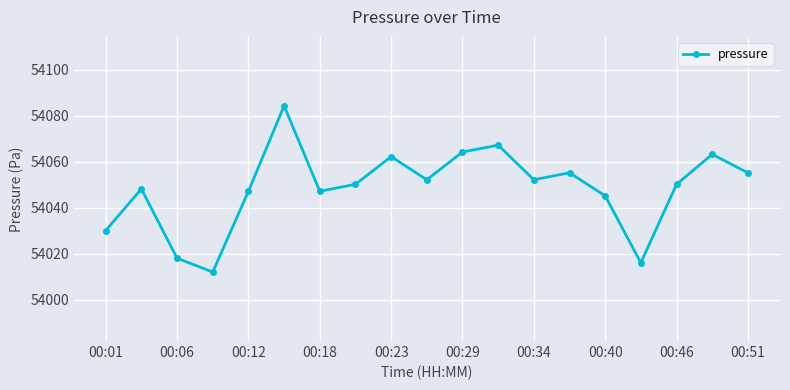

Reading right to left, what are all the values shown in this chart?

54055.2	54063.2	54050.2	54016.0	54045.2	54055.2	54052.2	54067.2	54064.2	54052.2	54062.2	54050.2	54047.2	54084.3	54047.2	54012.0	54018.1	54048.2	54030.1